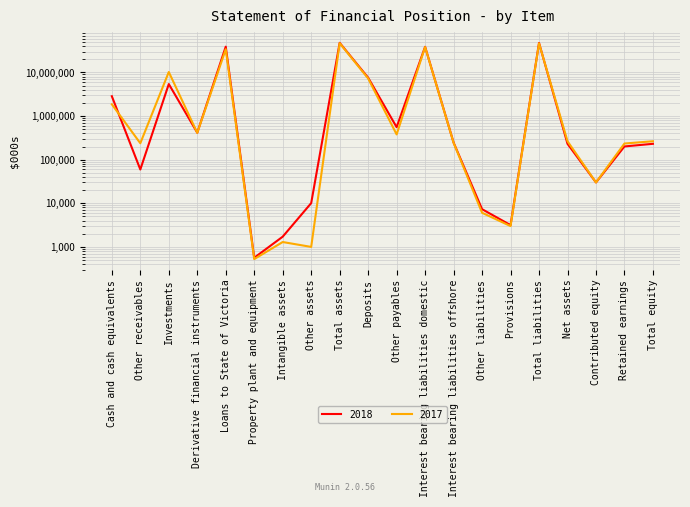

What is the label of the 6th point from the right?

Provisions